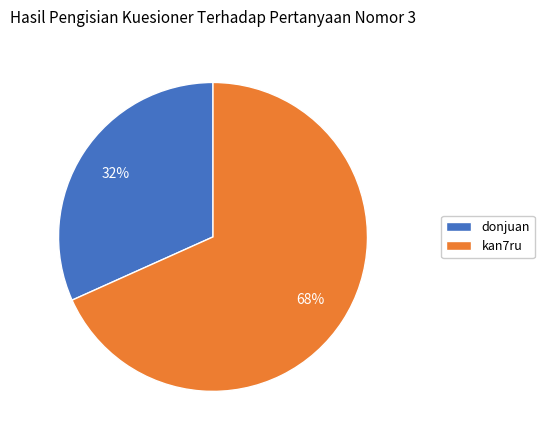

Rank the categories by value from highest to lowest.

kan7ru, donjuan